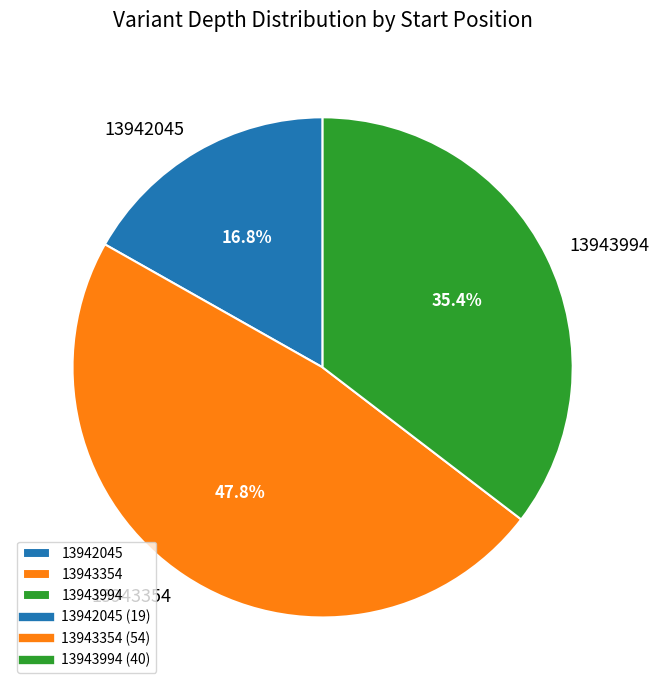

What is the smallest slice in the pie chart?

13942045